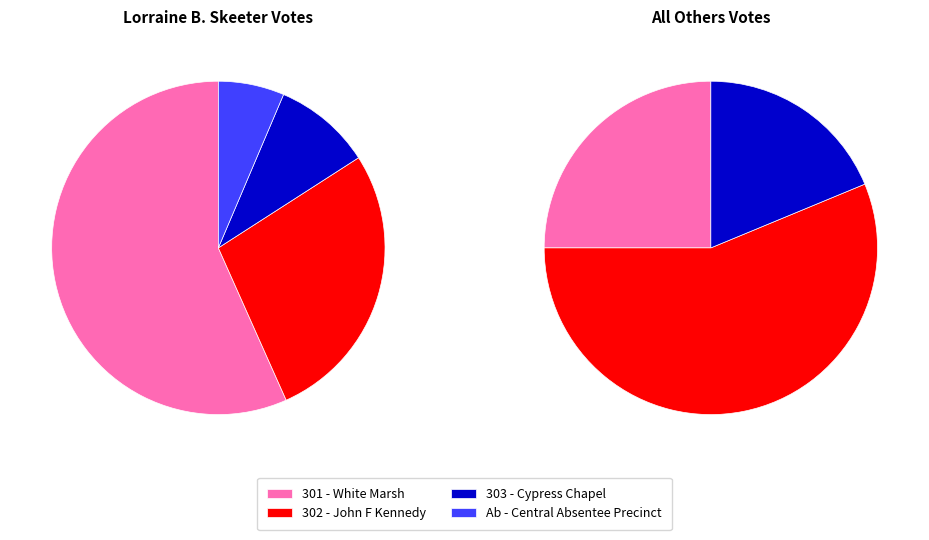

Which category has the biggest portion of the pie?

301 - White Marsh